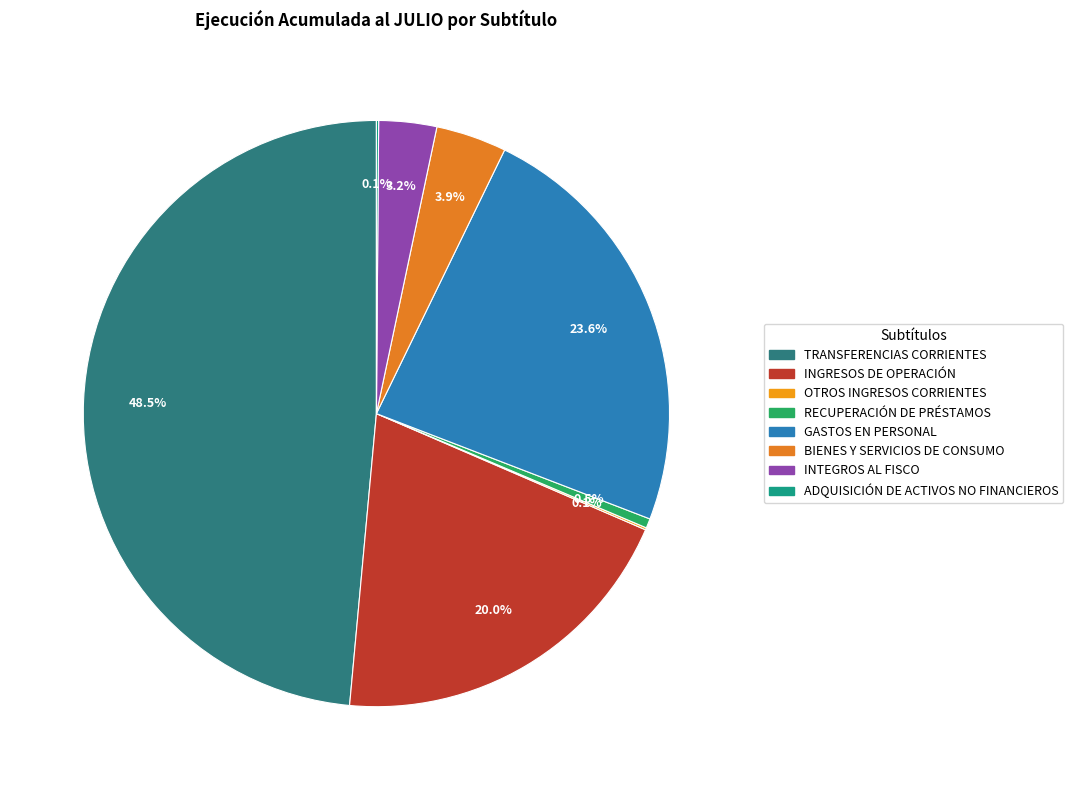

Is it true that RECUPERACIÓN DE PRÉSTAMOS is 1% of the pie?

True